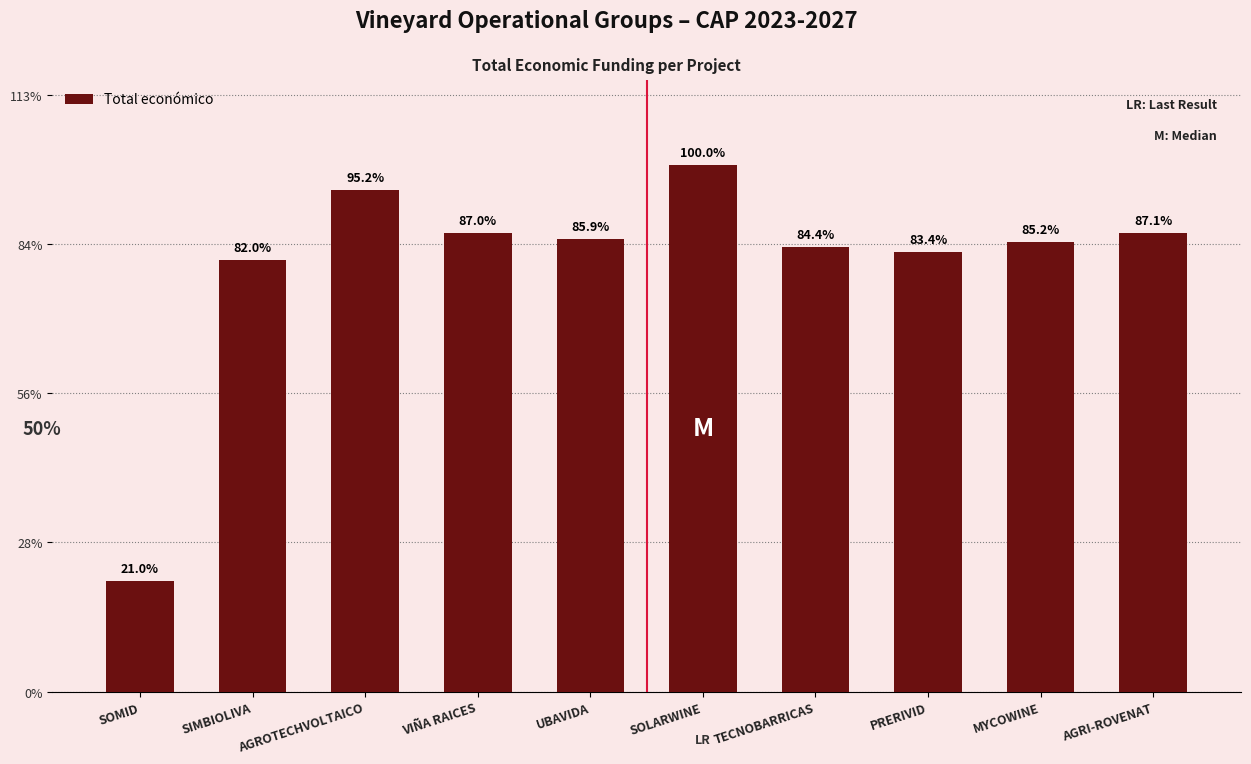

Which label corresponds to the largest value in the chart?

SOLARWINE